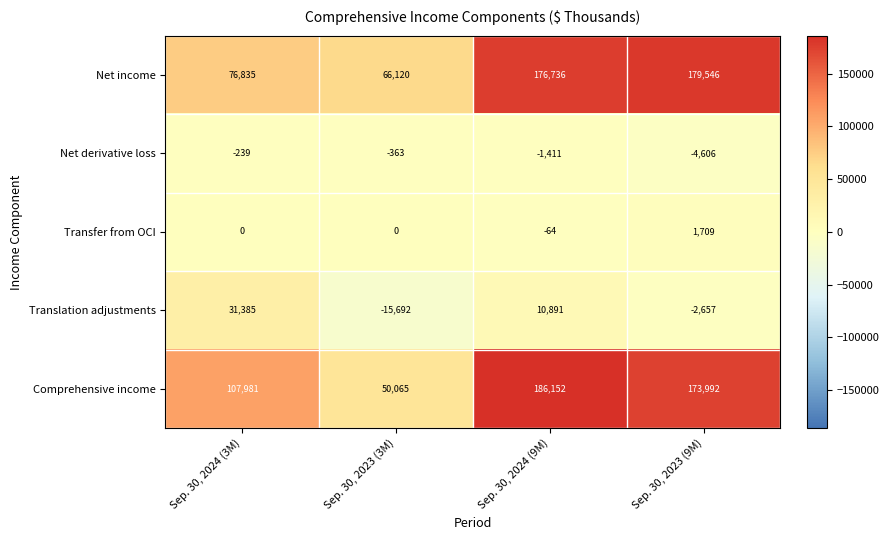

At which label is Translation adjustments closest to 7846?

Sep. 30, 2024 (9M)